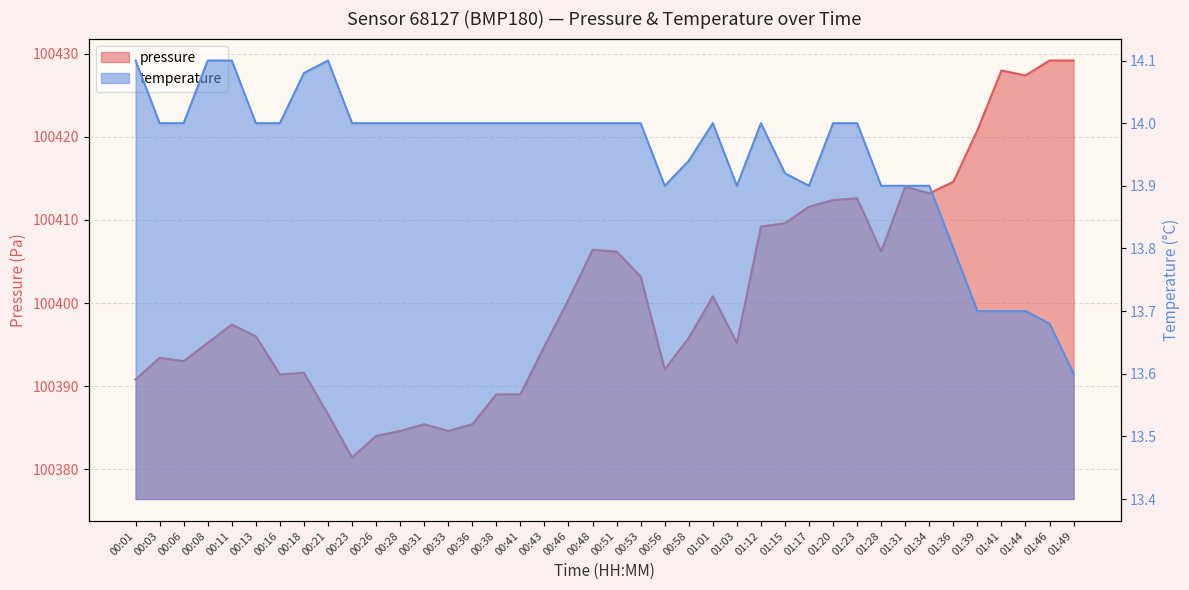

How many lines are shown in the chart?

2